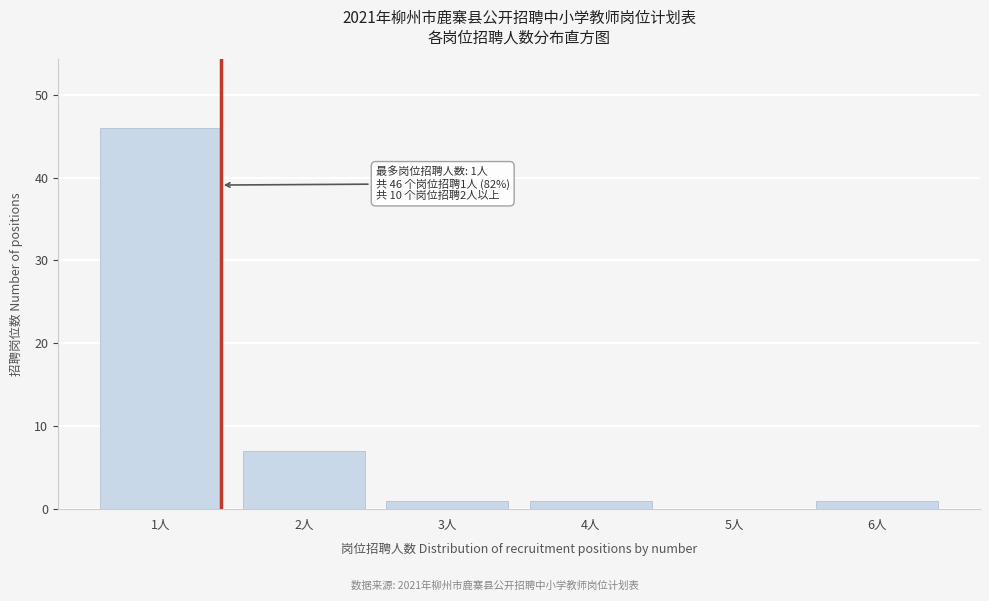

Reading left to right, extract all data points from this chart.

1人=46	2人=7	3人=1	4人=1	5人=0	6人=1